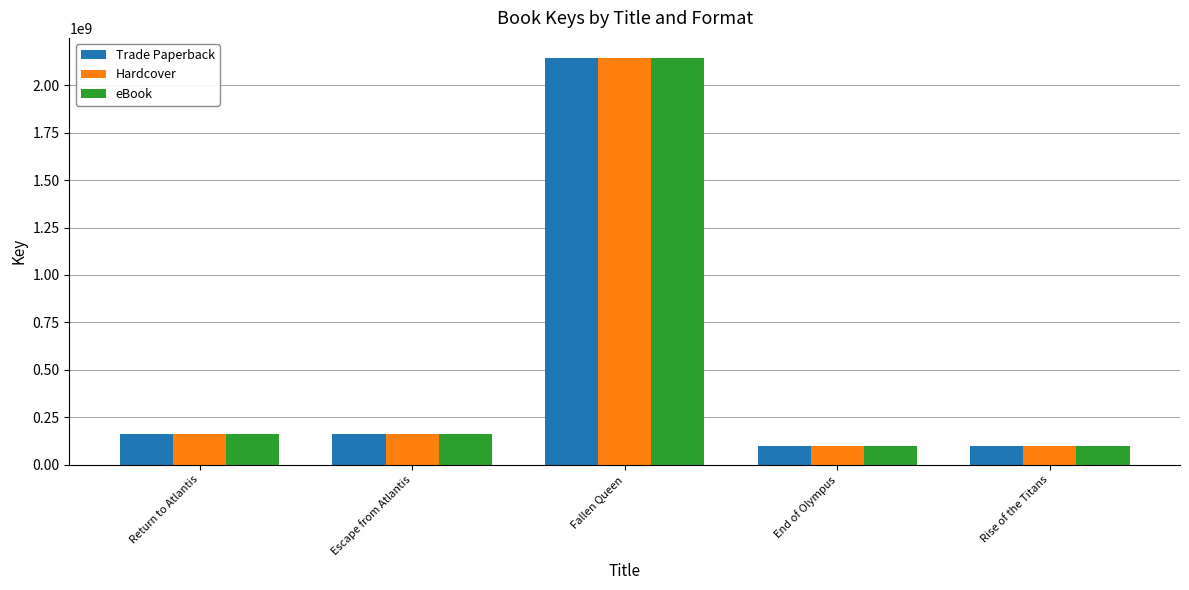

At which label does eBook reach its peak?

Fallen Queen